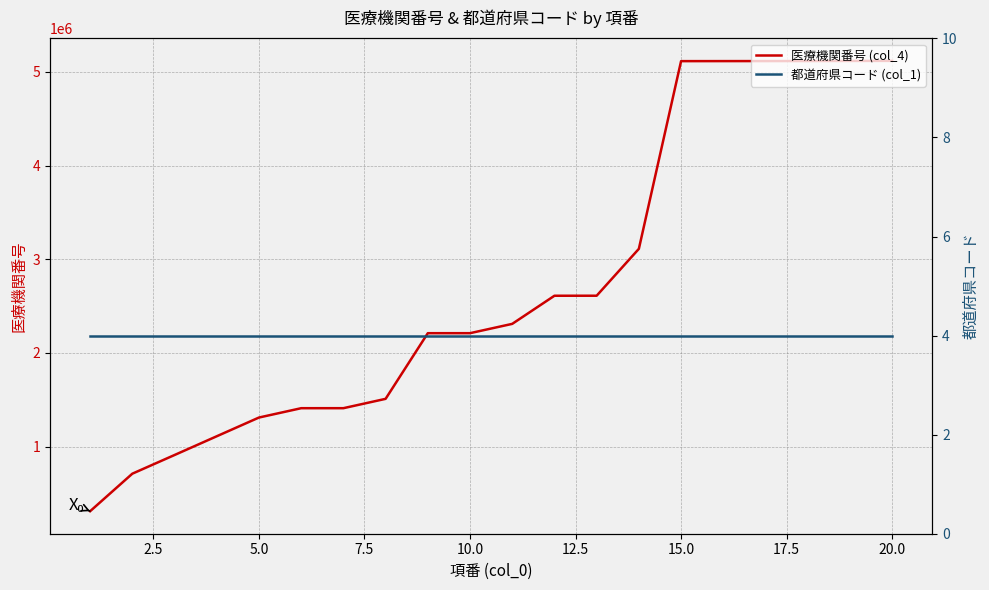

What are all the series names shown in the legend?

医療機関番号 (col_4), 都道府県コード (col_1)